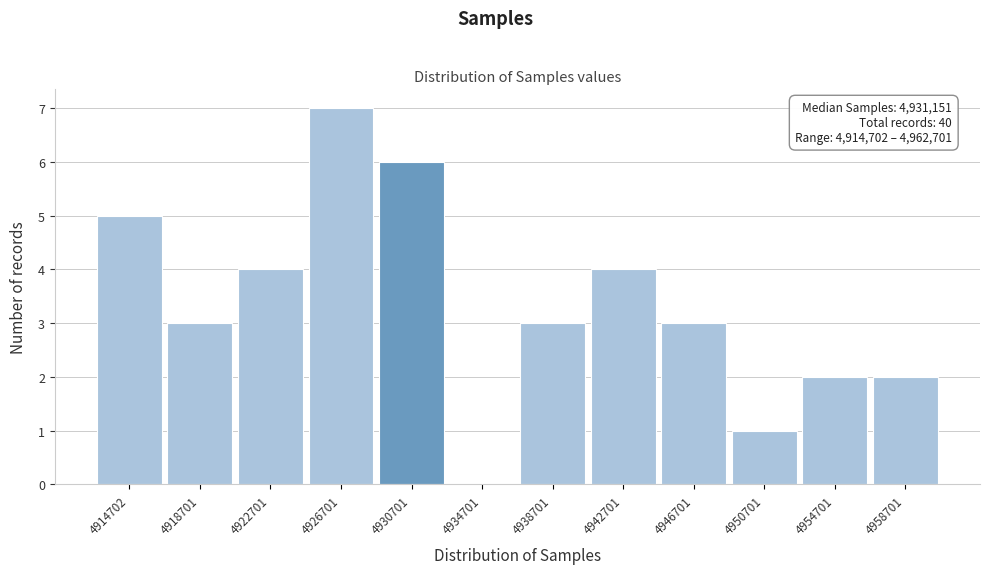

Reading left to right, list all the values displayed in this chart.

4914702=5	4918701=3	4922701=4	4926701=7	4930701=6	4934701=0	4938701=3	4942701=4	4946701=3	4950701=1	4954701=2	4958701=2